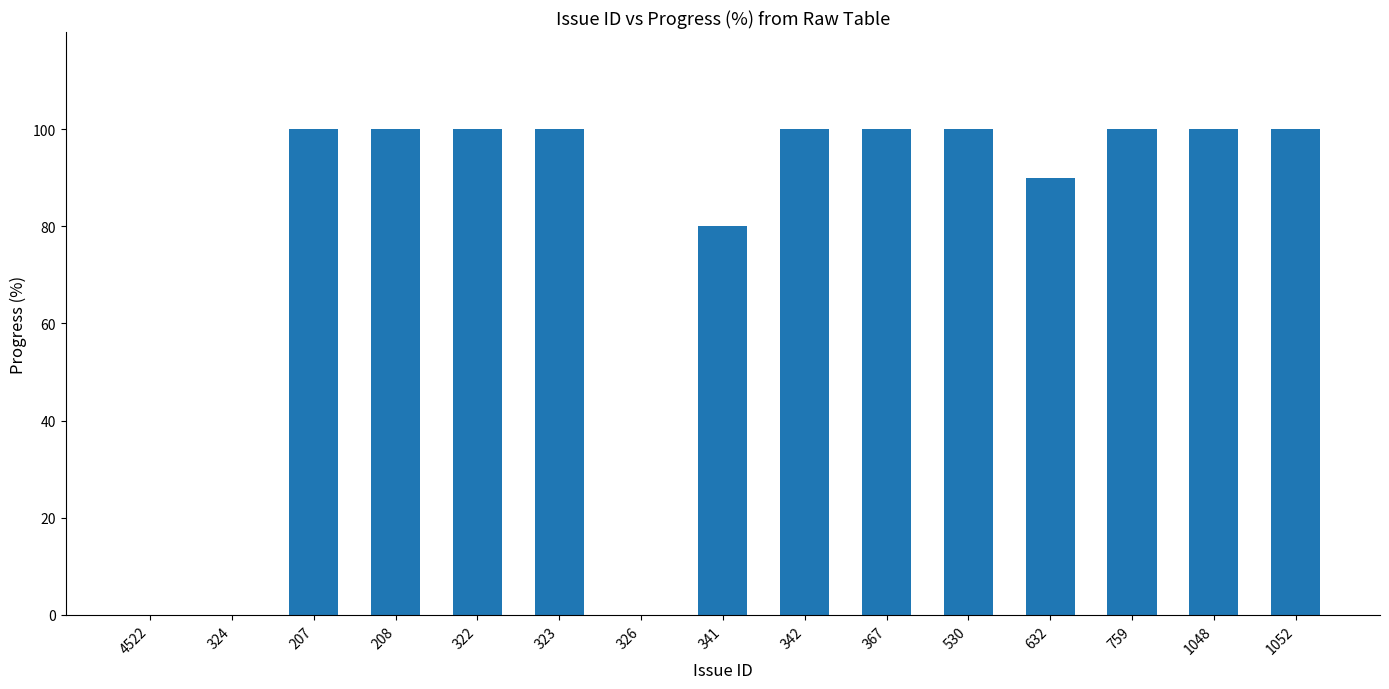

What is the maximum value shown in the chart?

100